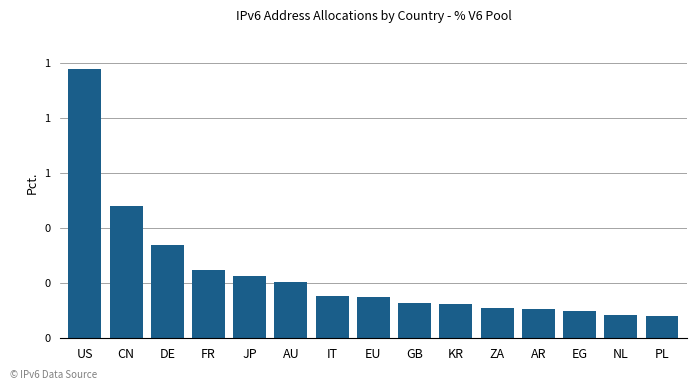

The value at AR is 0.0. True or false?

False